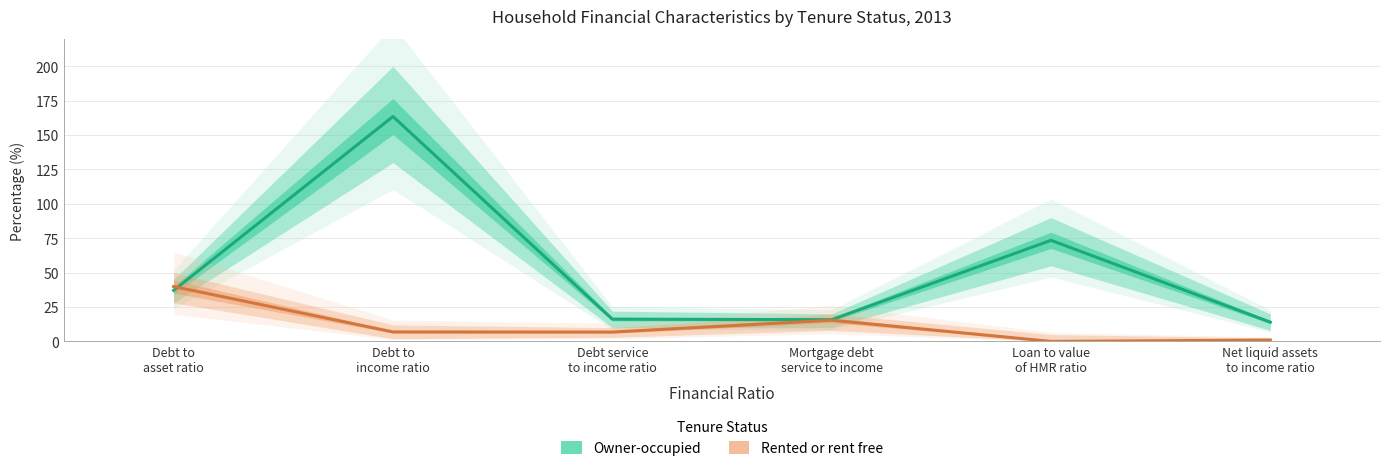

What is the sum of all Rented or rent free values?

70.0